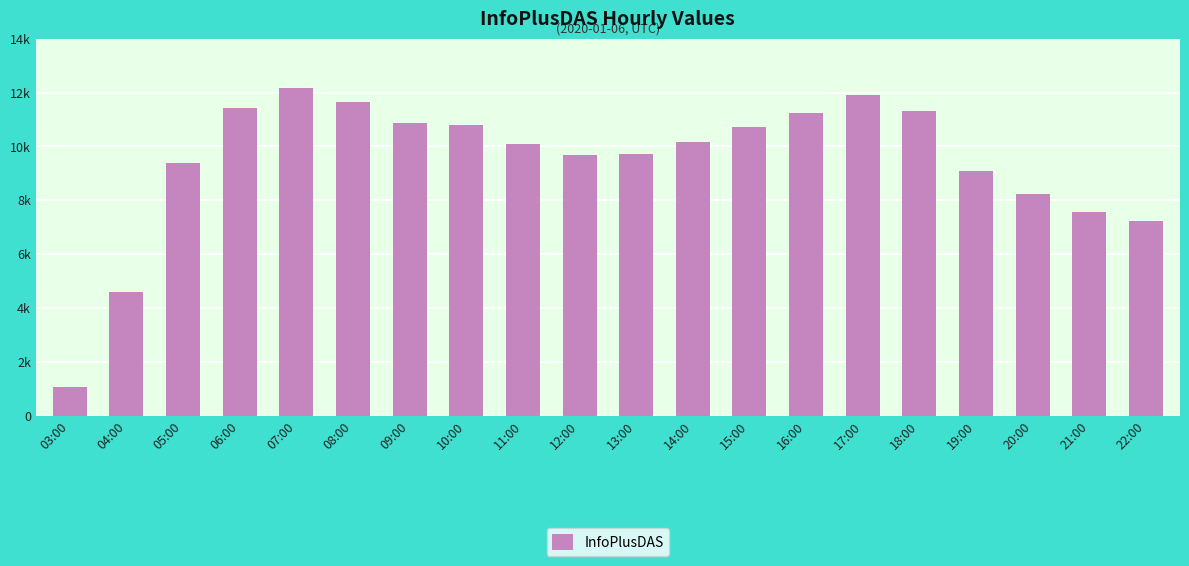

The chart shows a value of 9366 at 05:00. True or false?

True